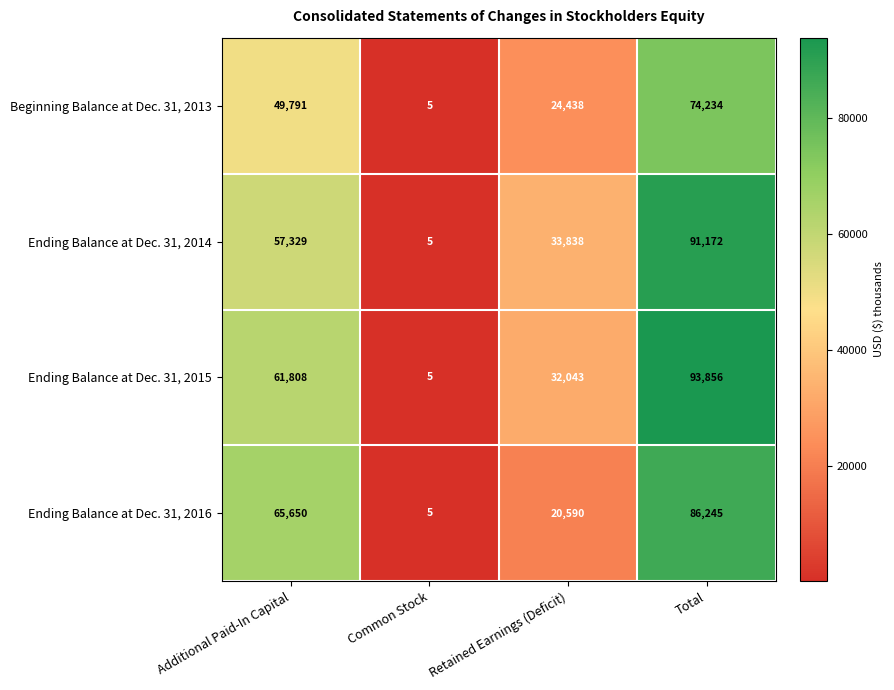

What is the difference between the maximum and minimum values in the Ending Balance at Dec. 31, 2016 series?

86240